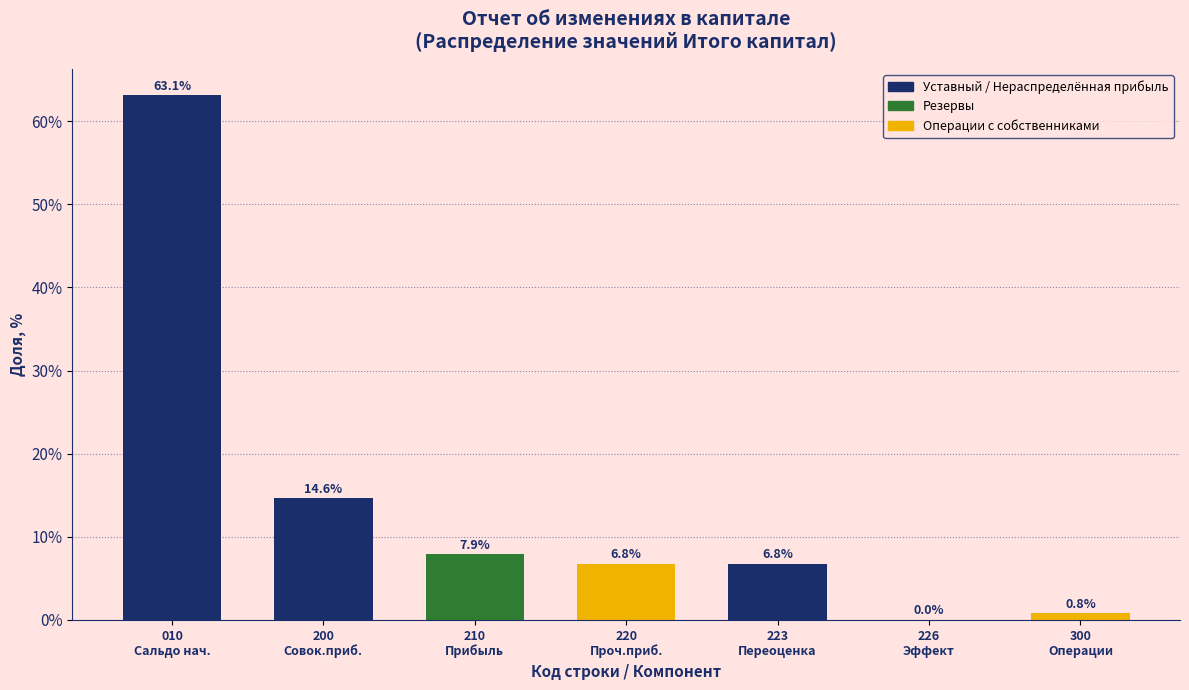

What is the sum of all values?

100.0